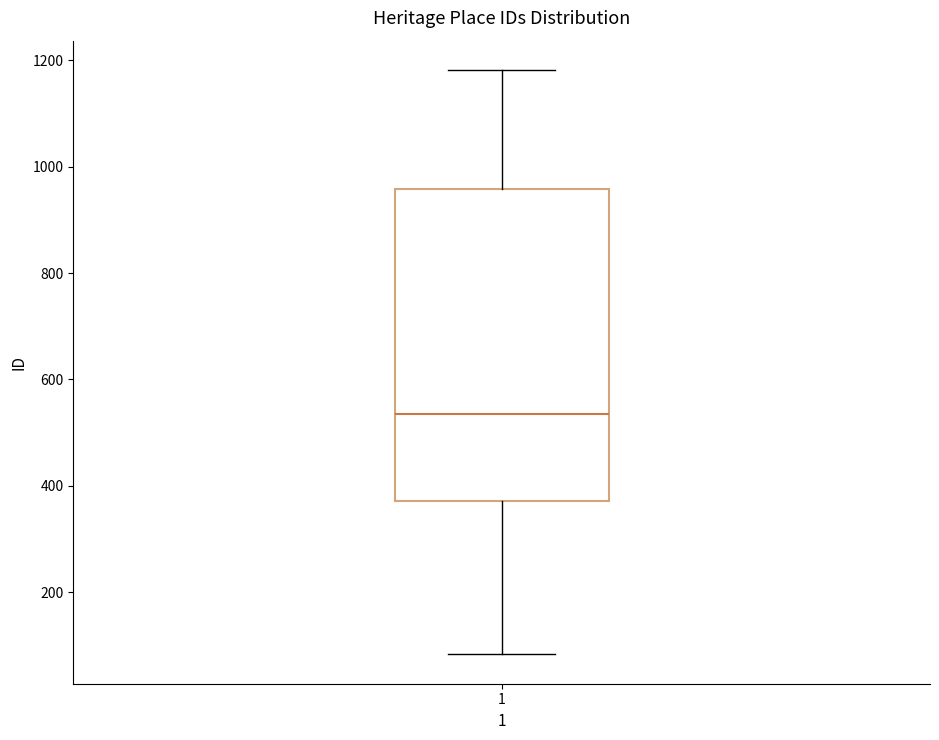

Read this box plot against the y-axis: the position of the median line, the range covered by the box, and the ends of both whiskers. The values are not printed on the chart, so give them approximately, as read against the axis.

median 540, box 380 to 960, whiskers 80 to 1180